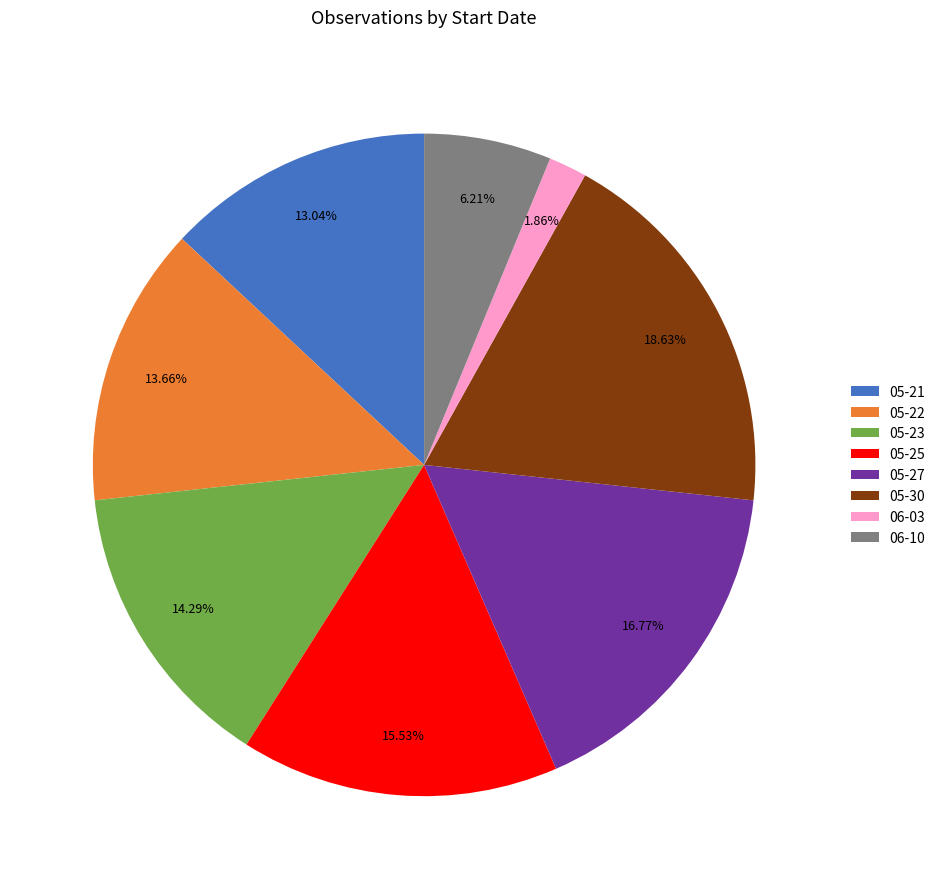

To the nearest percent, what portion does 06-10 represent?

6%